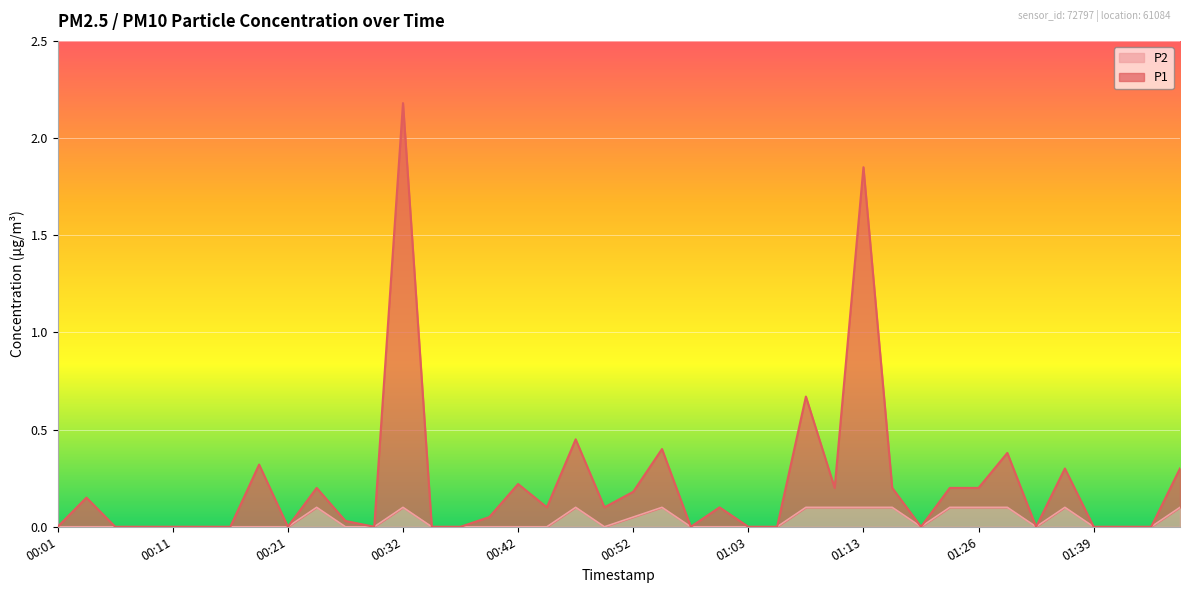

In P1, how many points are lower than both neighbors (excluding endpoints)?

8